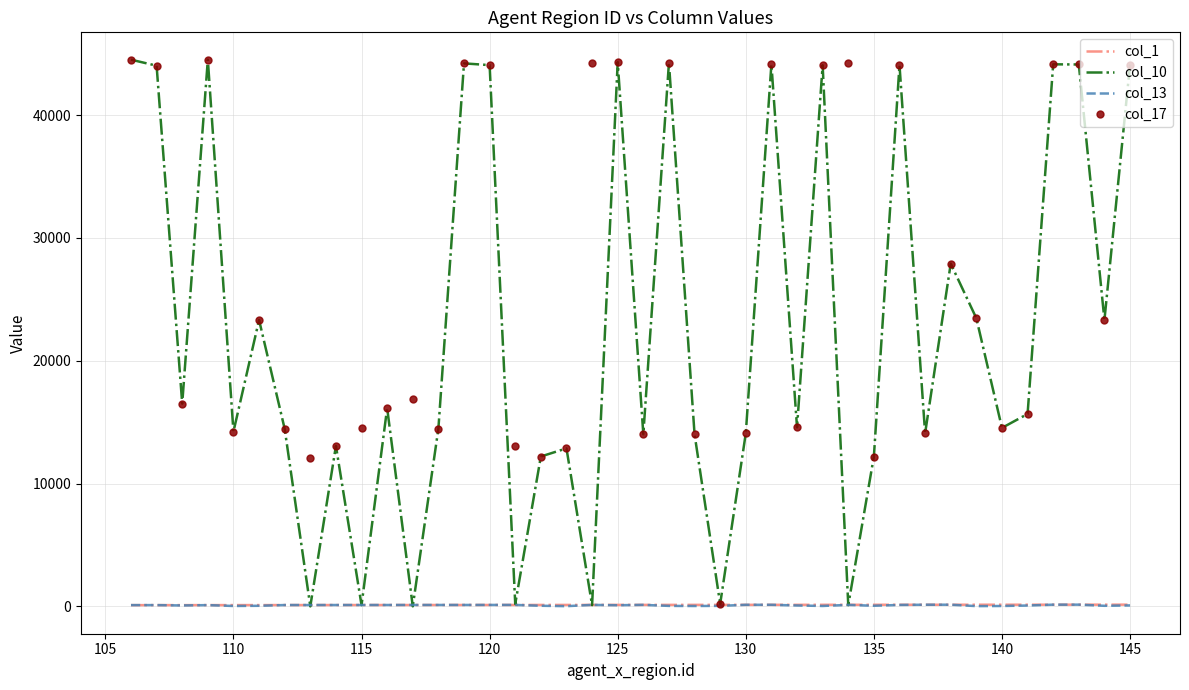

What is the greatest value displayed?

44514